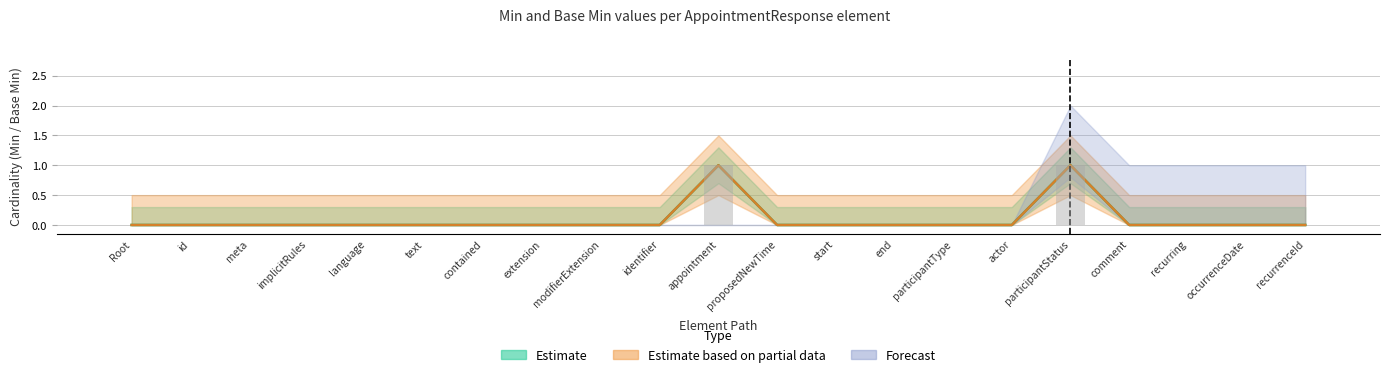

Which has a higher value, contained or comment?

contained